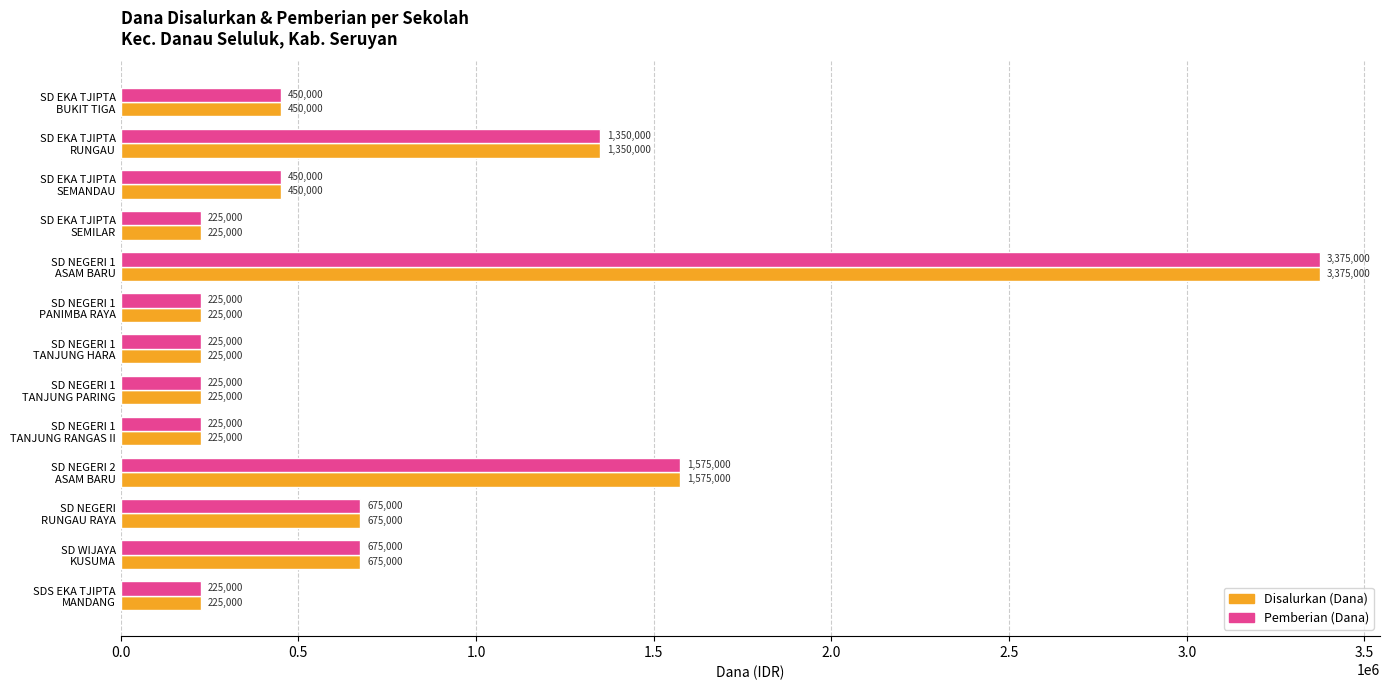

What is the smallest value displayed?

225000